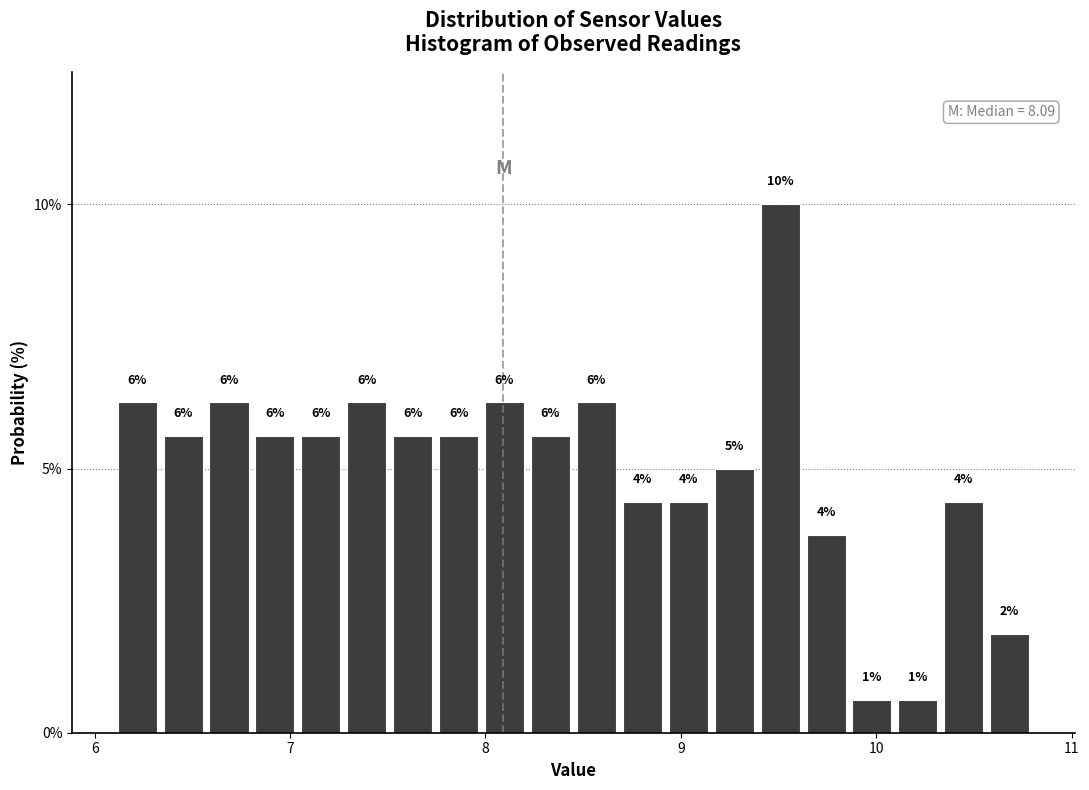

Read against the x-axis, roughly where is the centre of the tallest bar?

9.5